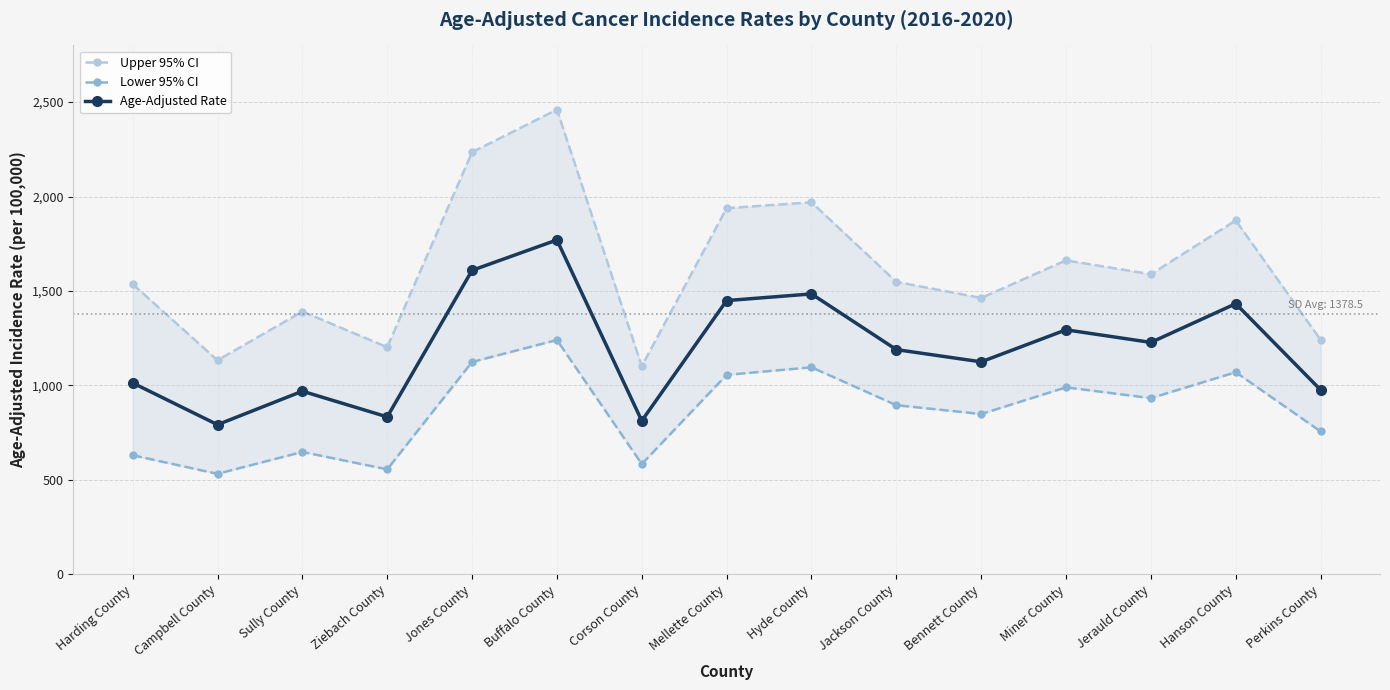

Where does the Lower 95% CI series first go above 895?

Jones County